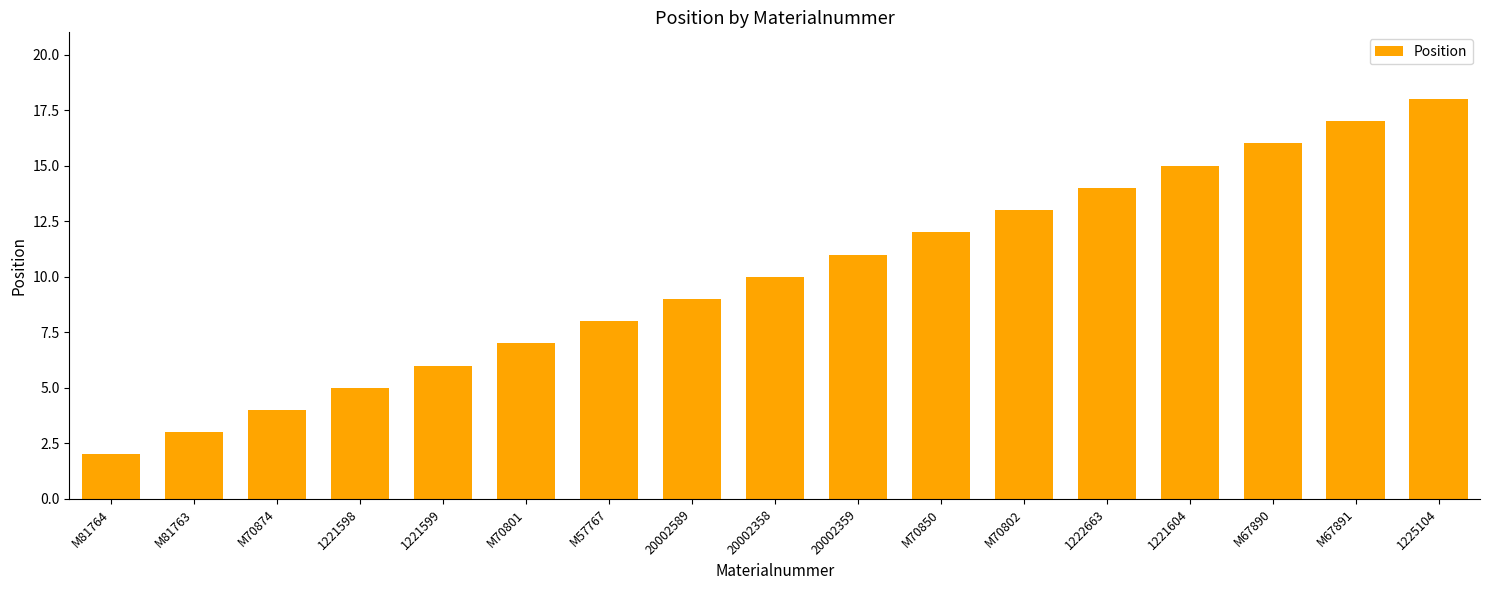

Read the value at 20002358.

10